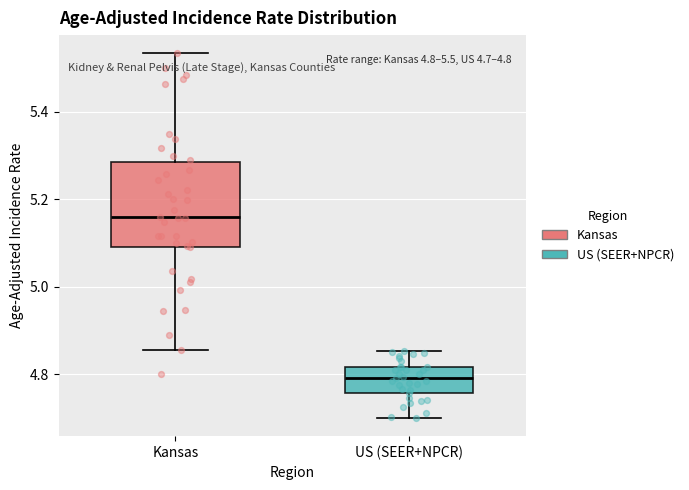

Which box has the highest median line?

Kansas